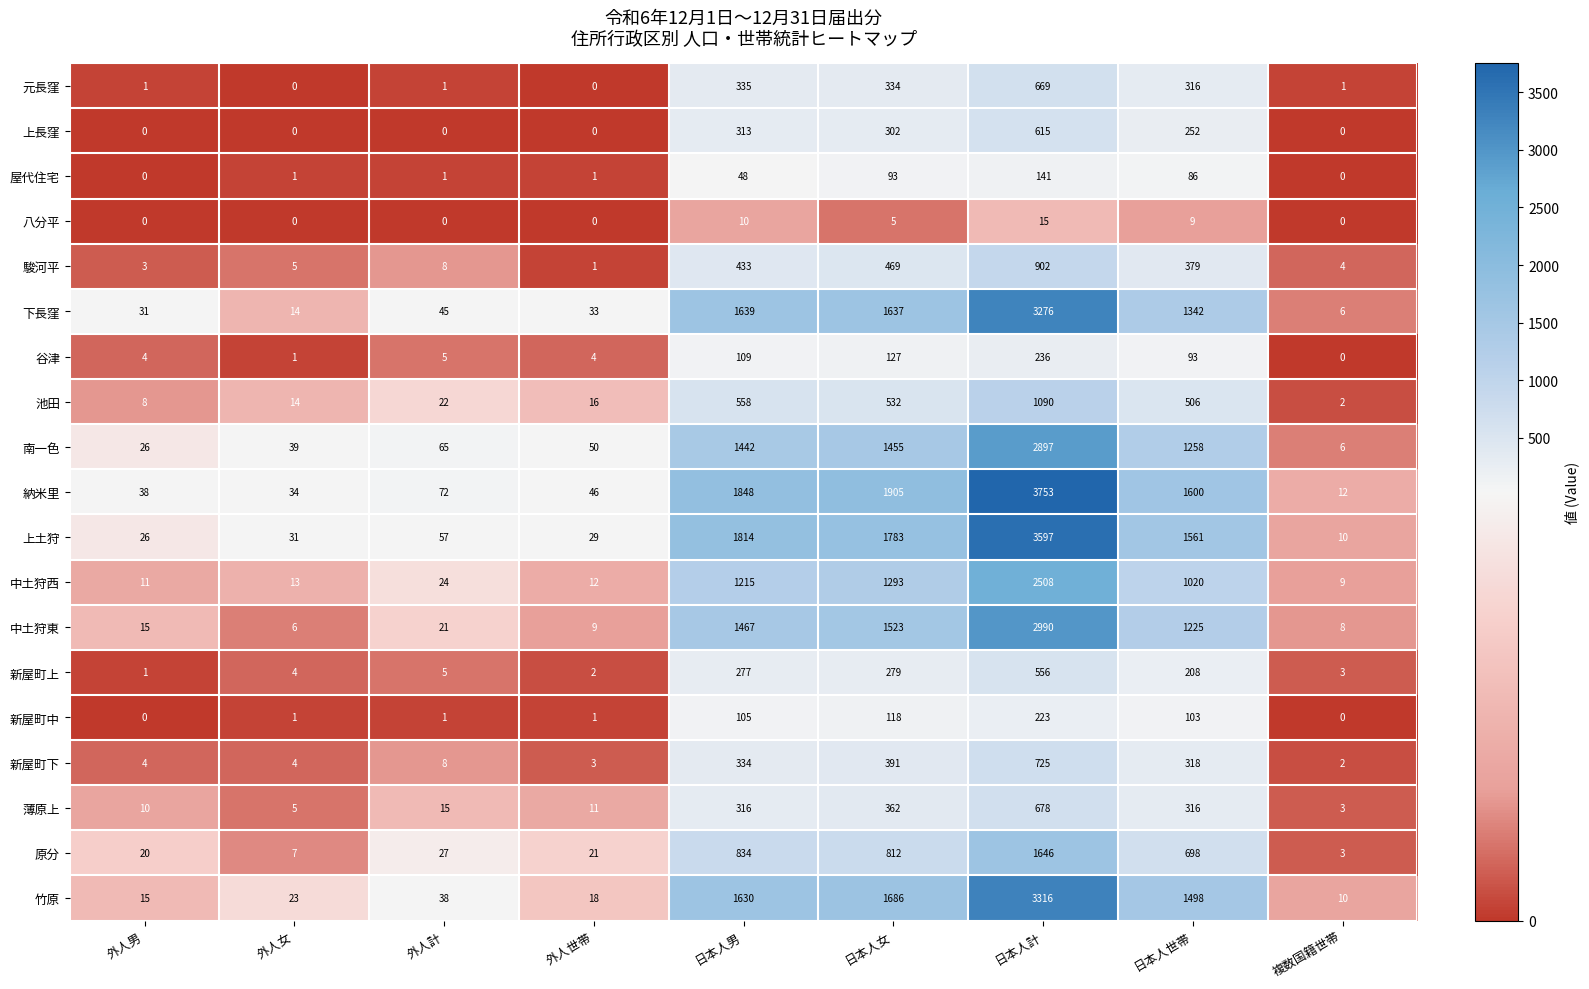

At how many categories does at least one series exceed 1583?

4